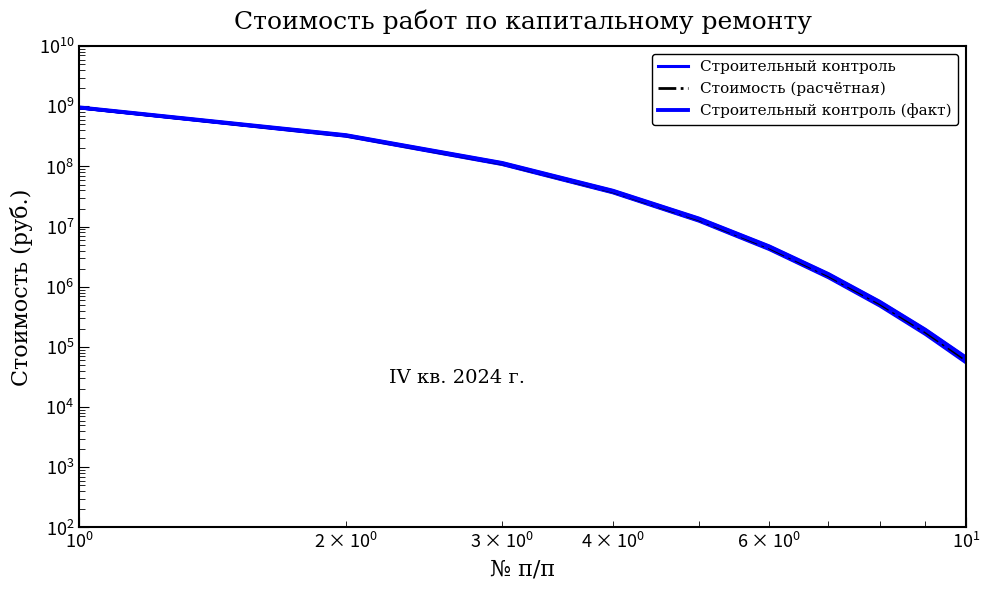

How many data points does each series have?

10